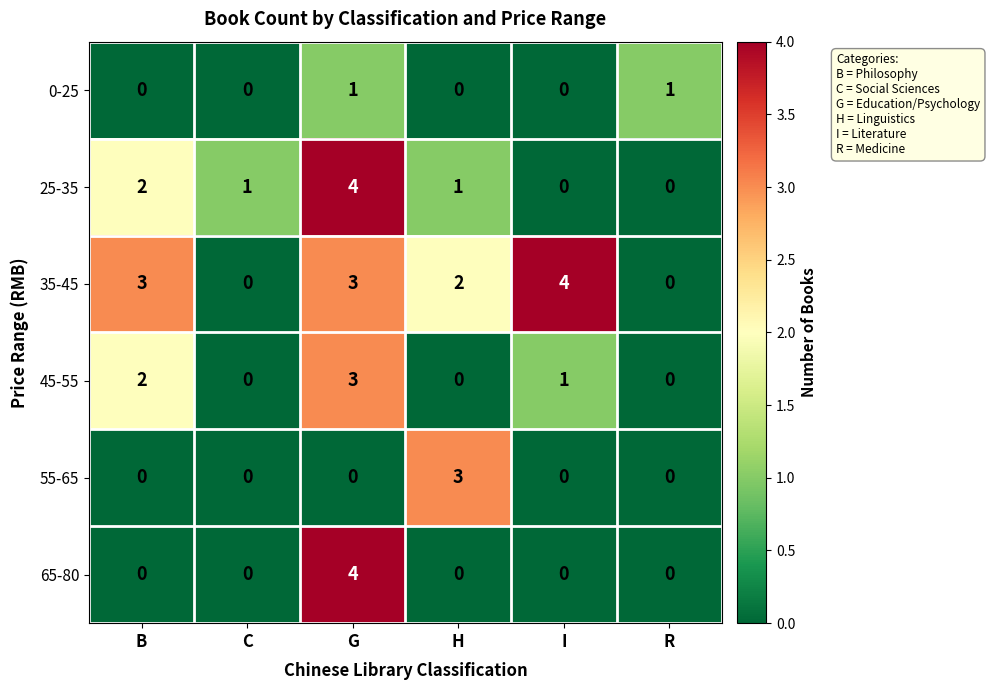

Which series changed the most between C and H?

55-65